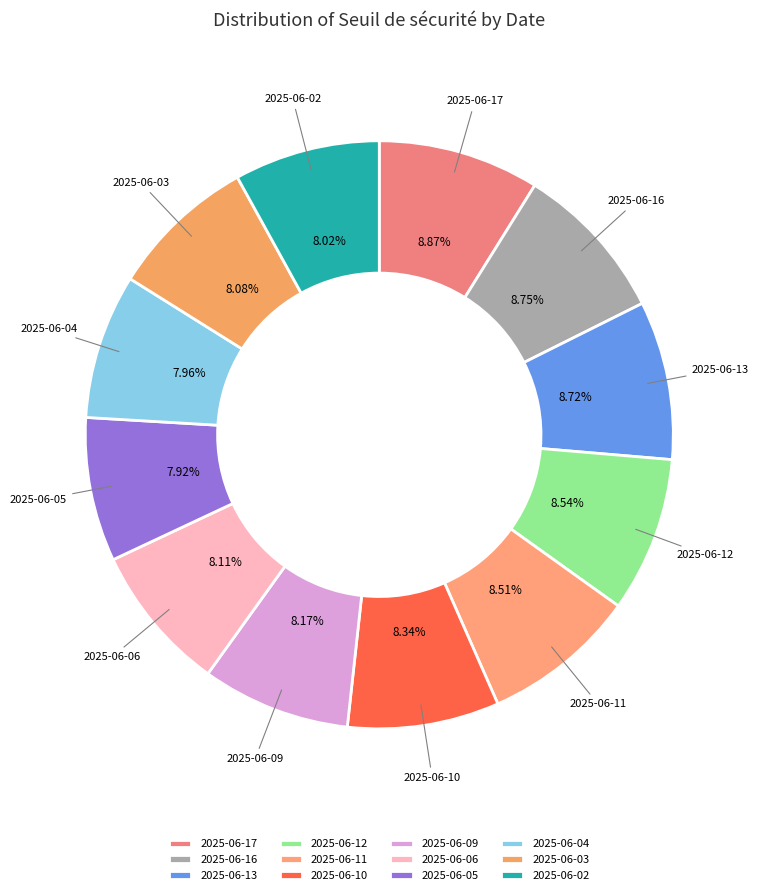

True or false: 2025-06-13 accounts for 9% of the total.

True